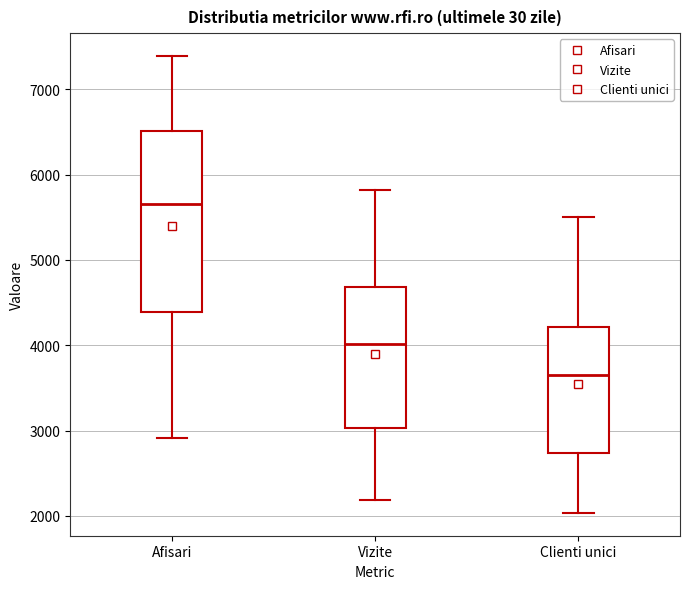

Where is the lower edge of the box for Clienti unici on the y-axis? The values are not printed on the chart, so give them approximately, as read against the axis.

2700